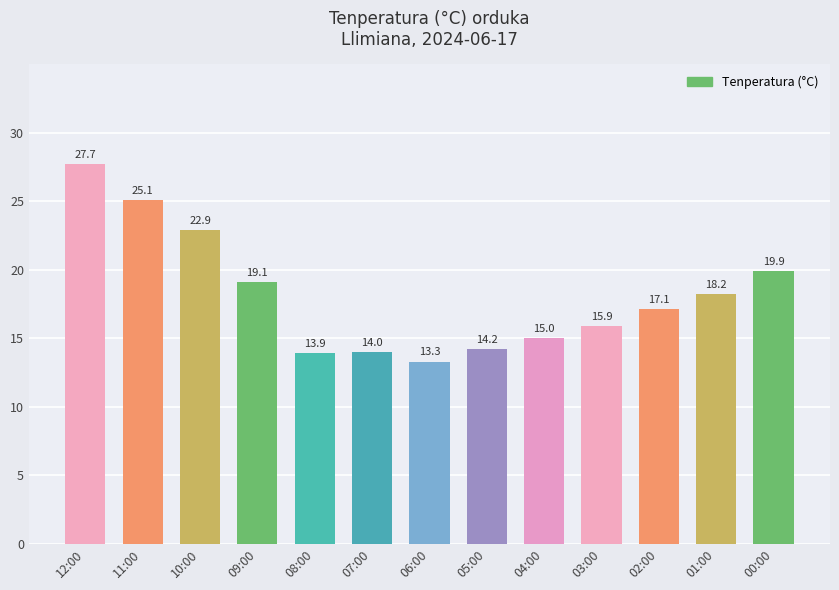

How many bars are there in total?

13